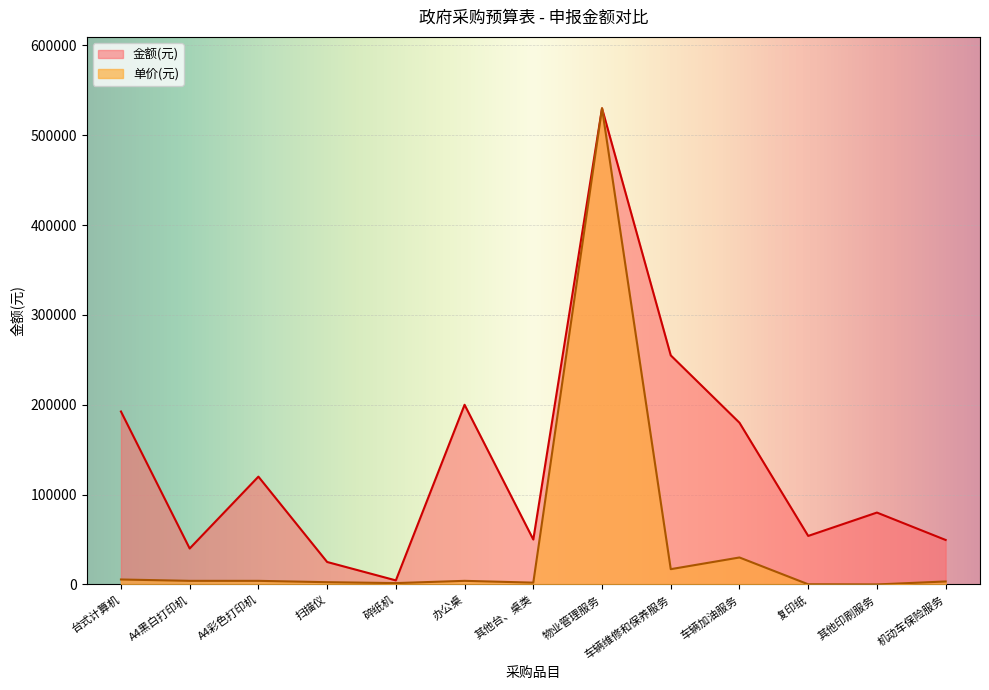

What is the difference between the maximum and minimum values in the 金额(元) series?

525500